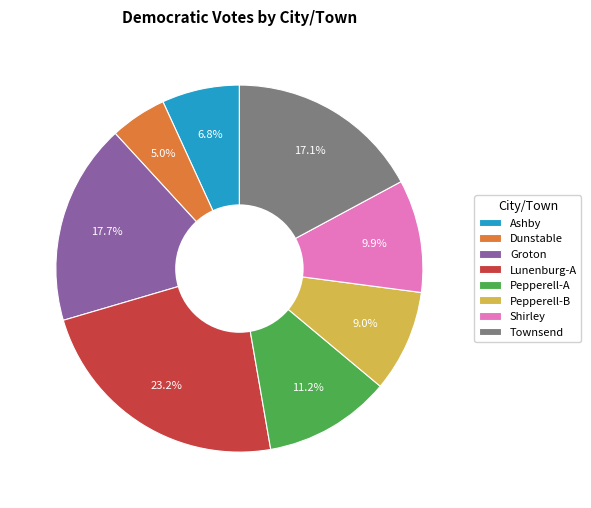

To the nearest percent, what is the average slice percentage?

12%